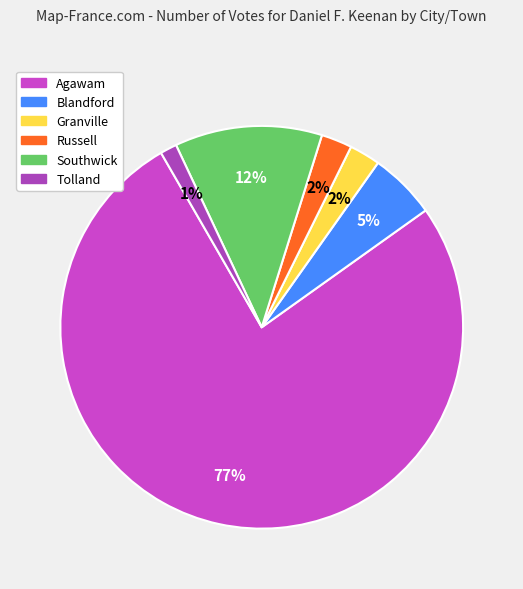

Which slice is the smallest?

Tolland